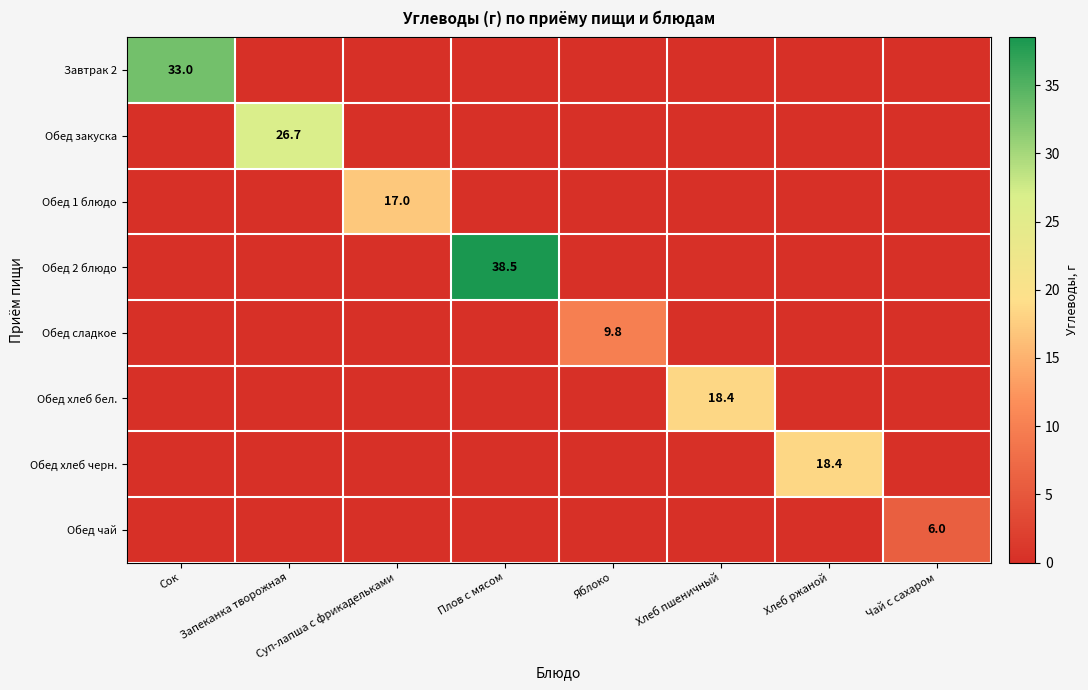

What is the total value across all series at Запеканка творожная?

26.7